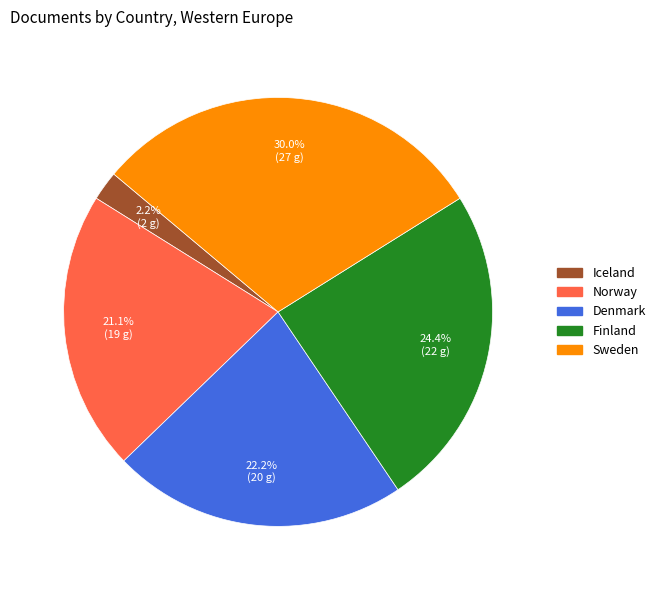

Do Sweden and Norway together represent more than half of the pie?

Yes